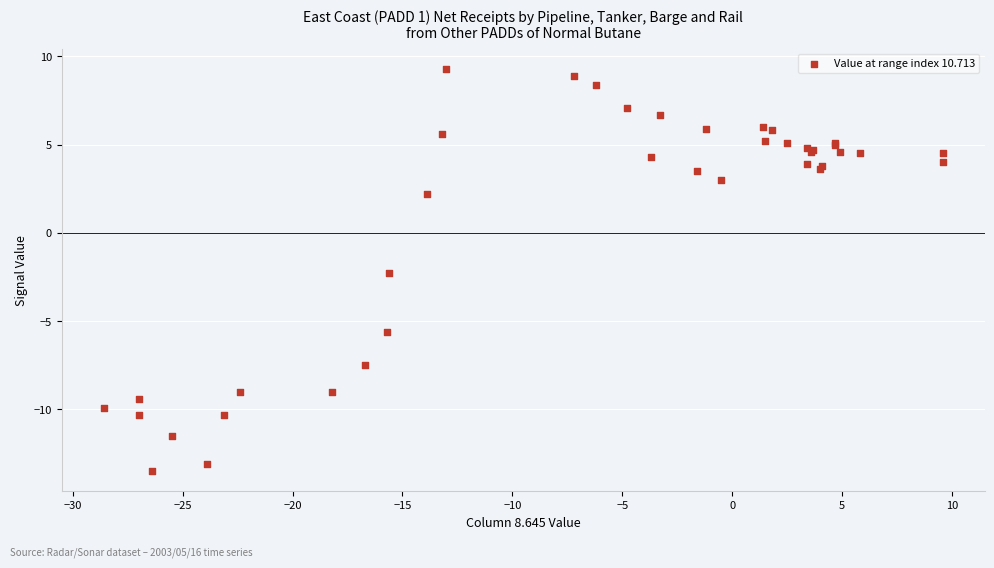

What Y value in the scatter plot is closest to -2?

-2.3